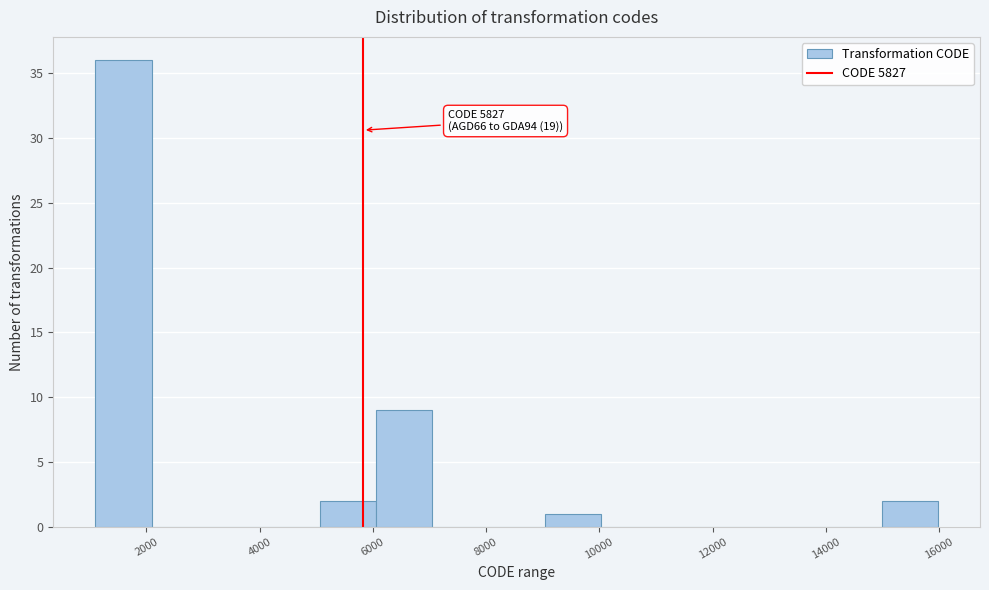

Which range on the x-axis has the tallest bar?

1200 to 2000